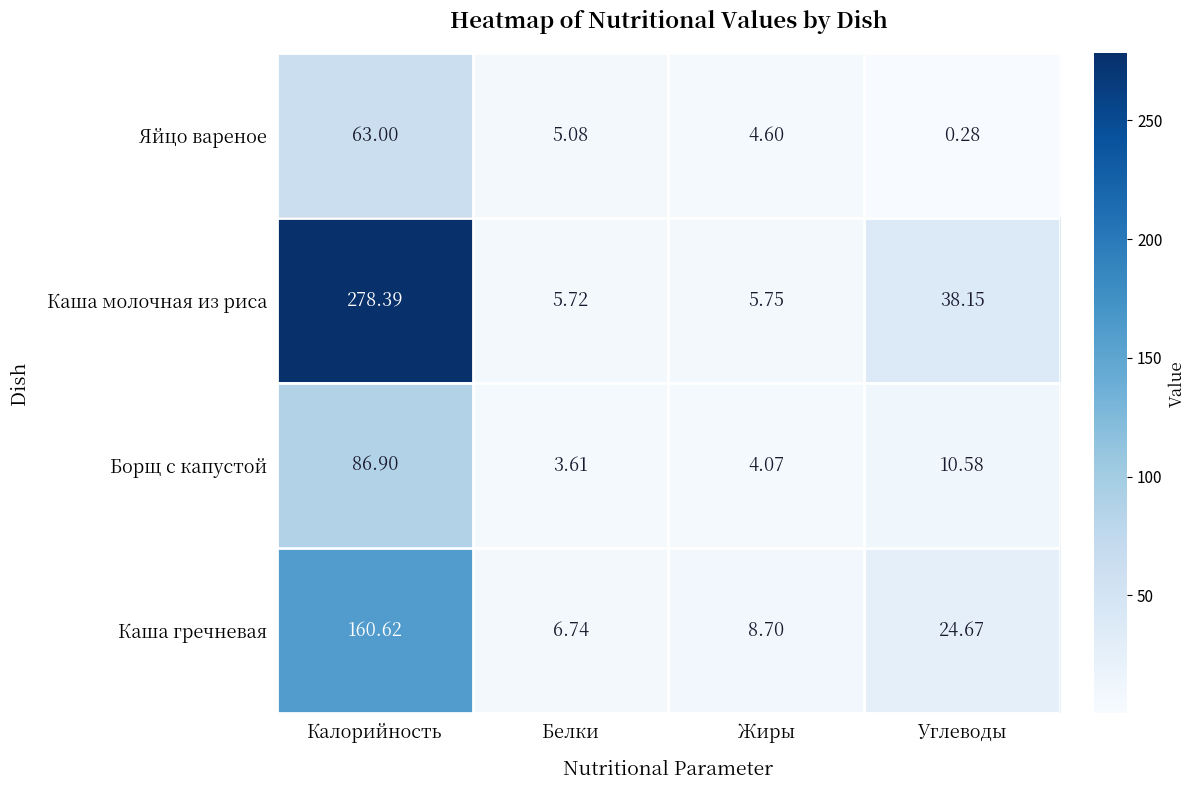

Which series has the largest total across all categories?

Каша молочная из риса